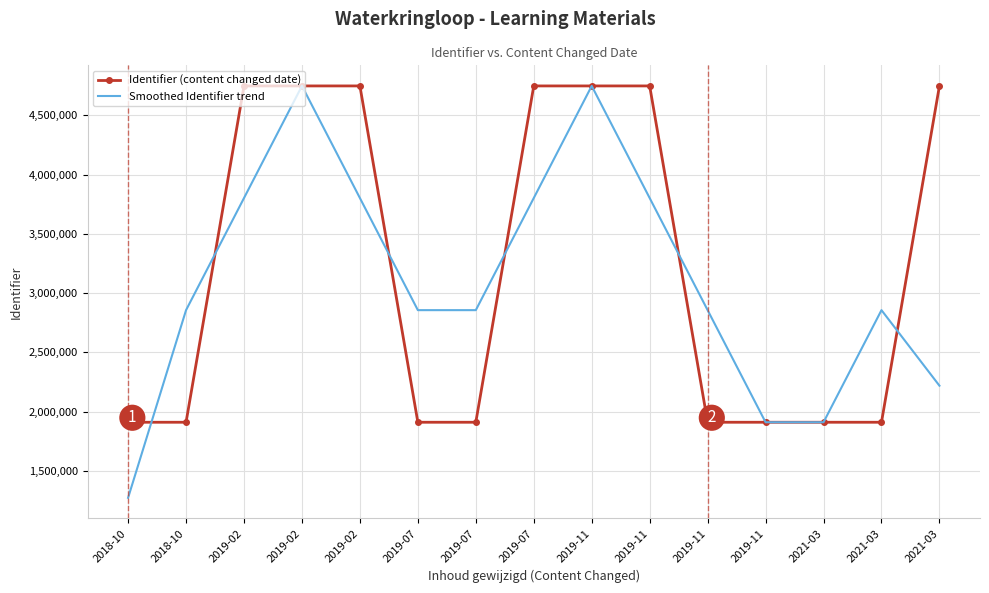

Where does the Smoothed Identifier trend series first go above 2856604?

2019-02